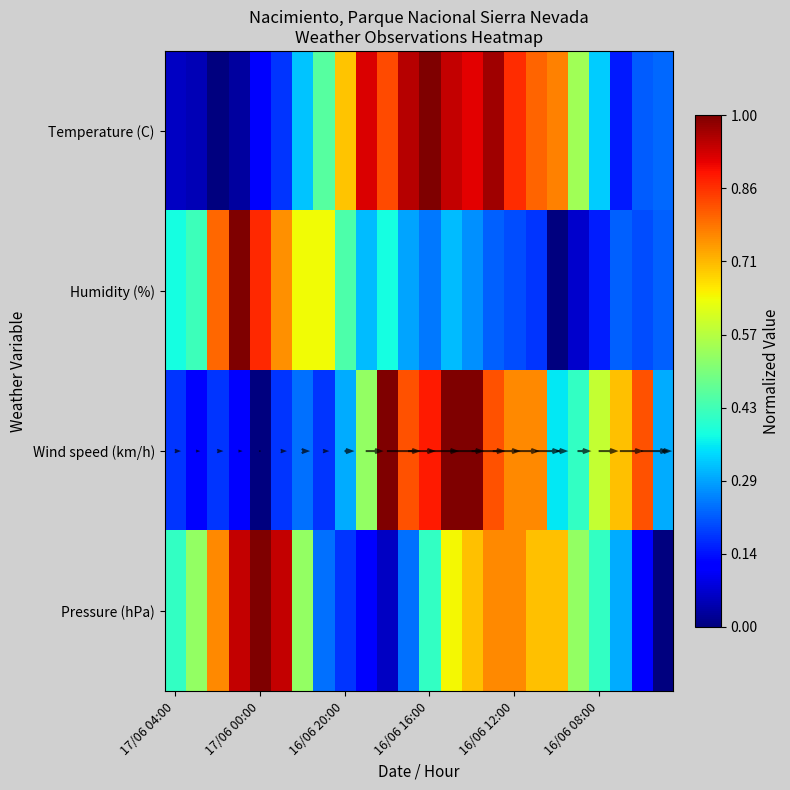

The value of Humidity (%) at 17/06 04:00 is 0.4. True or false?

True